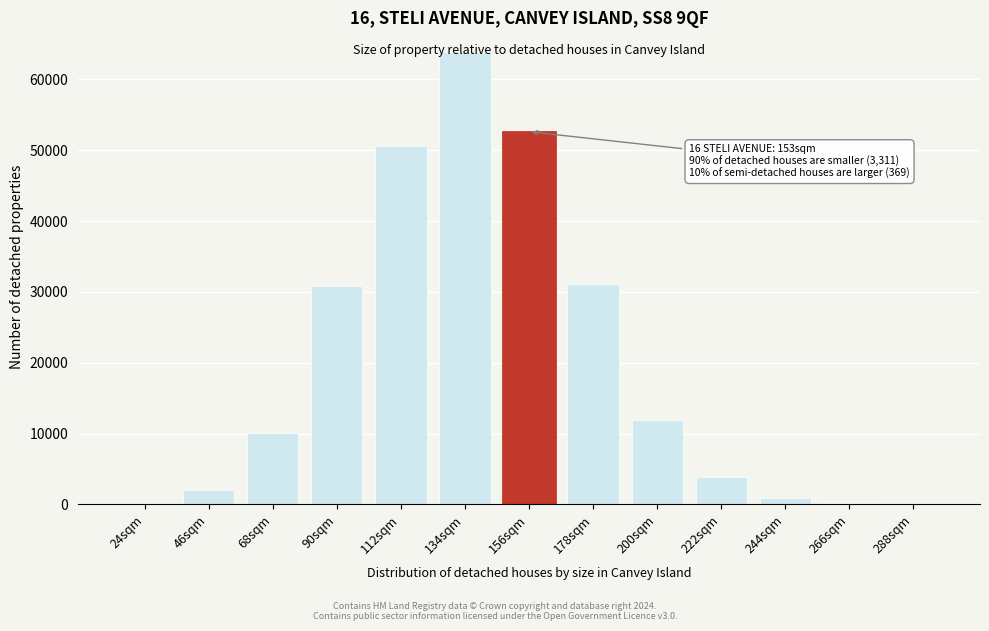

Is it true that the value at 200sqm is 19004?

False